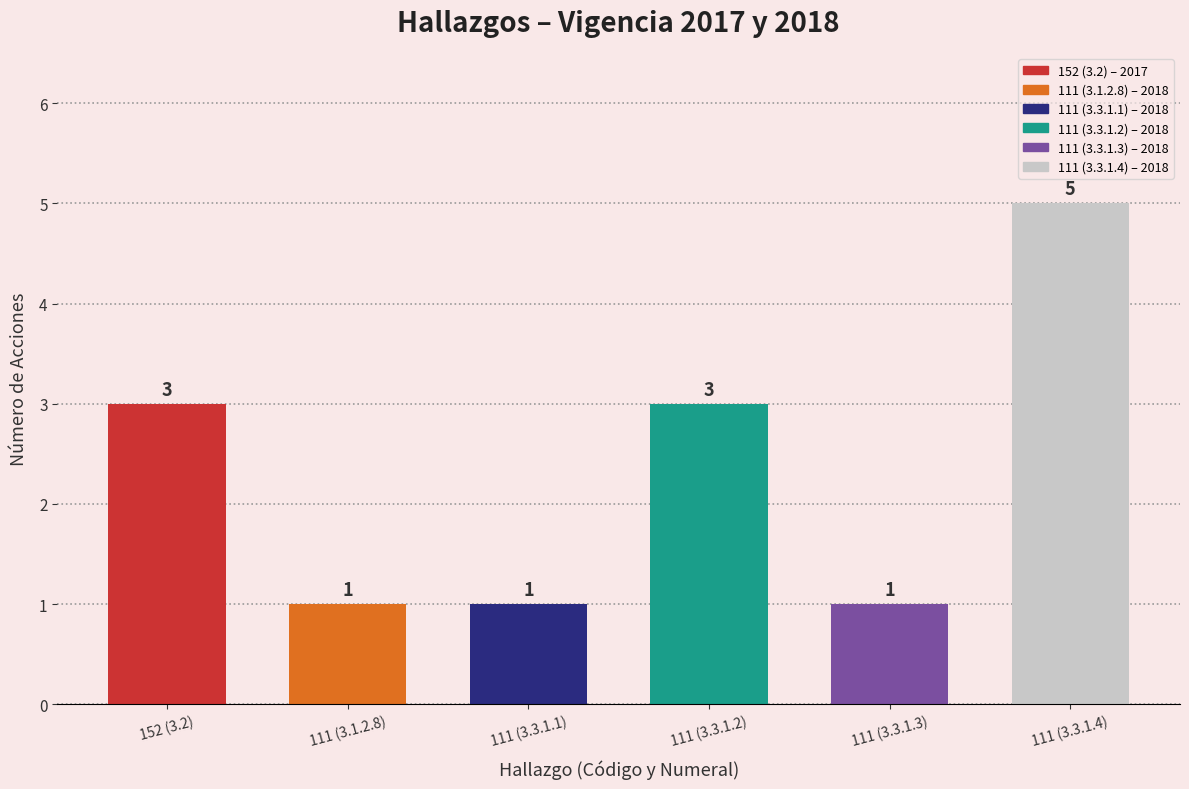

What is the sum of all values?

14